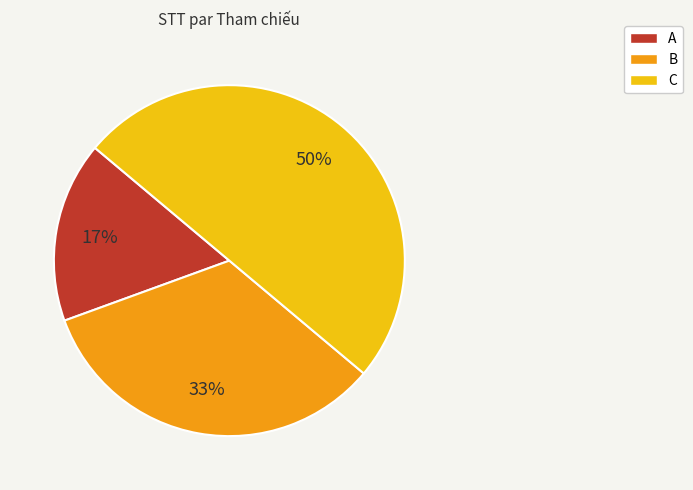

Is the sum of A and C greater than half?

Yes